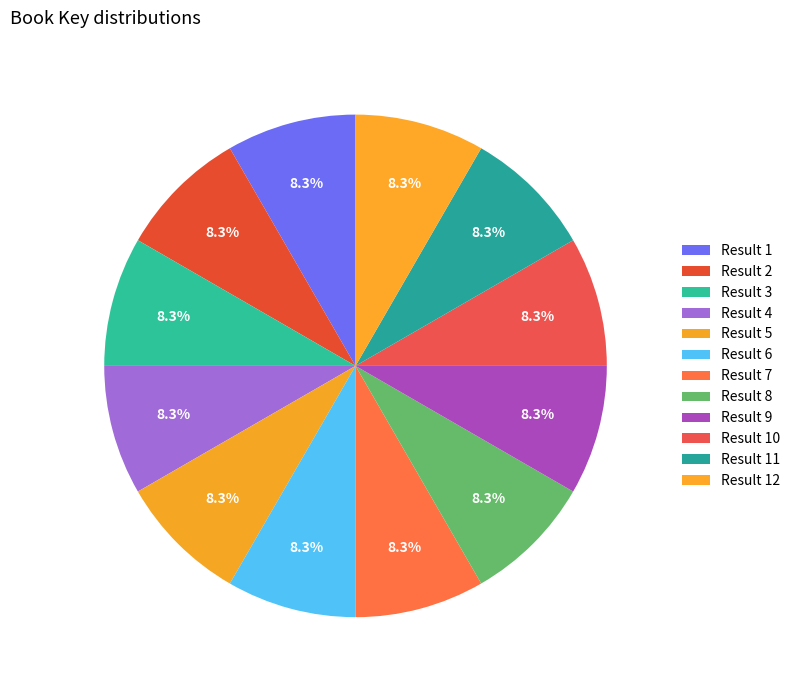

Does any single category account for the majority?

No